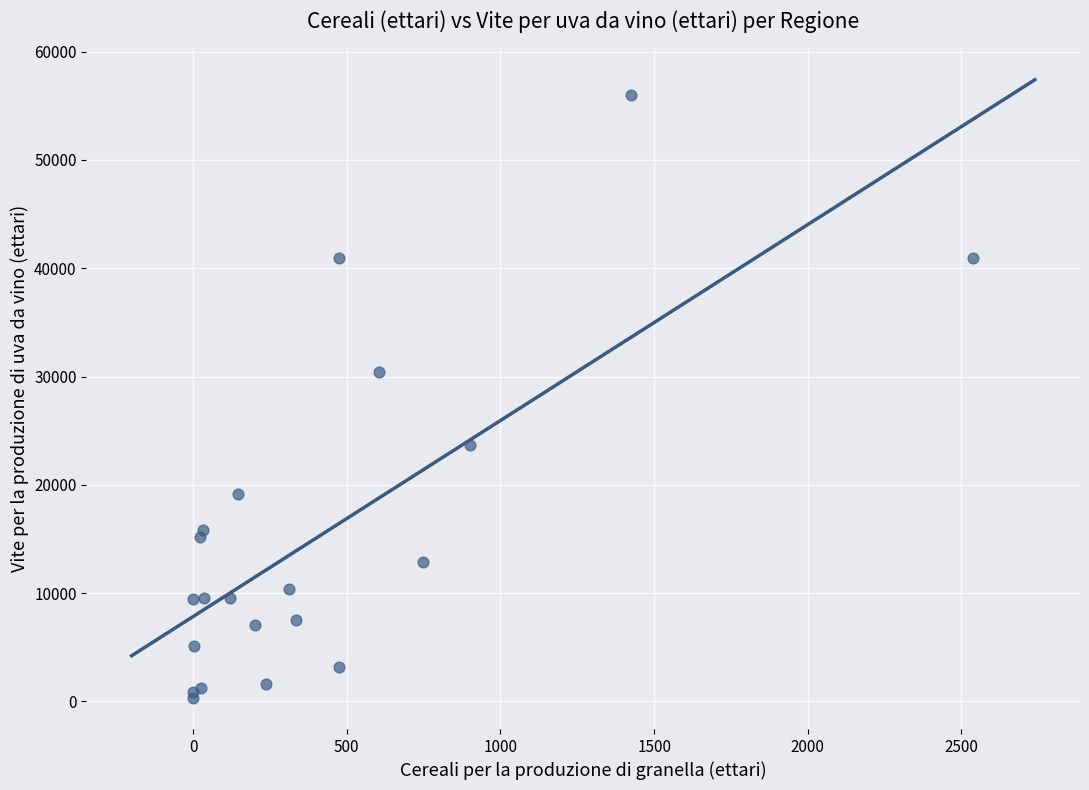

What Y value in the scatter plot is closest to 28171?

30432.6